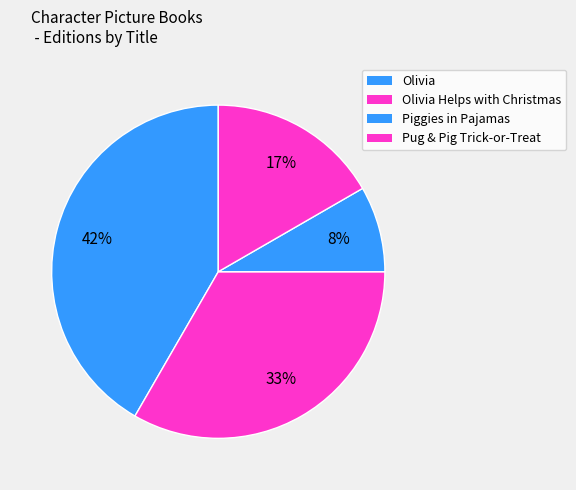

The Piggies in Pajamas slice represents 1% of the pie. True or false?

False